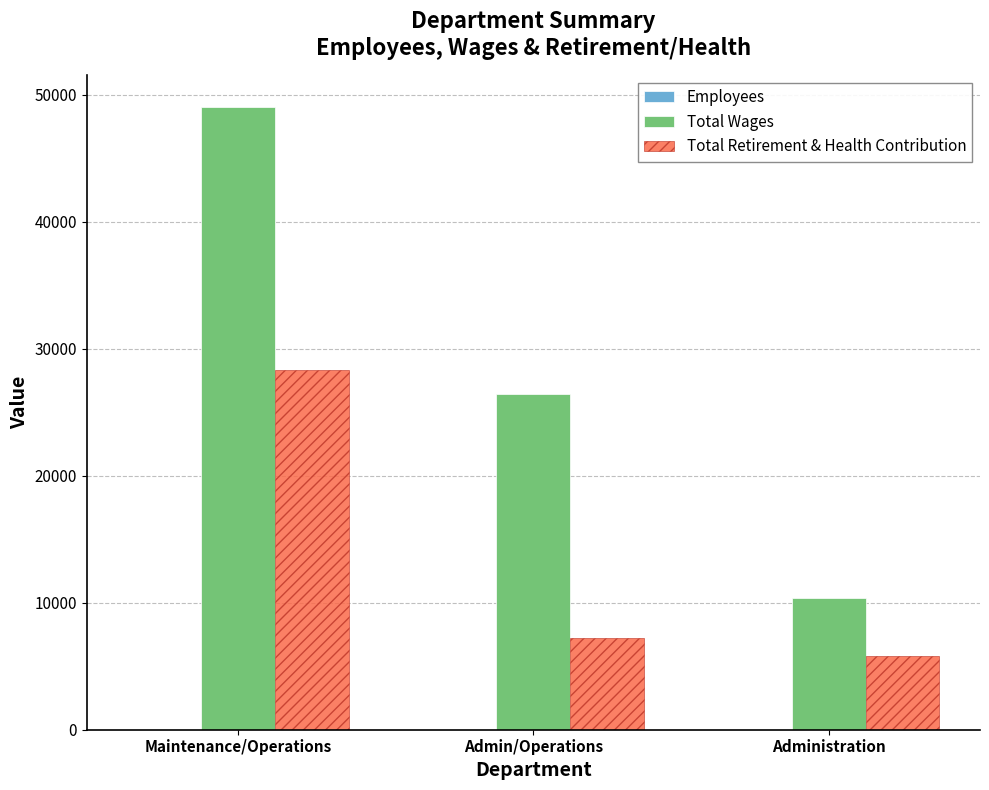

Which series has the largest total across all categories?

Total Wages